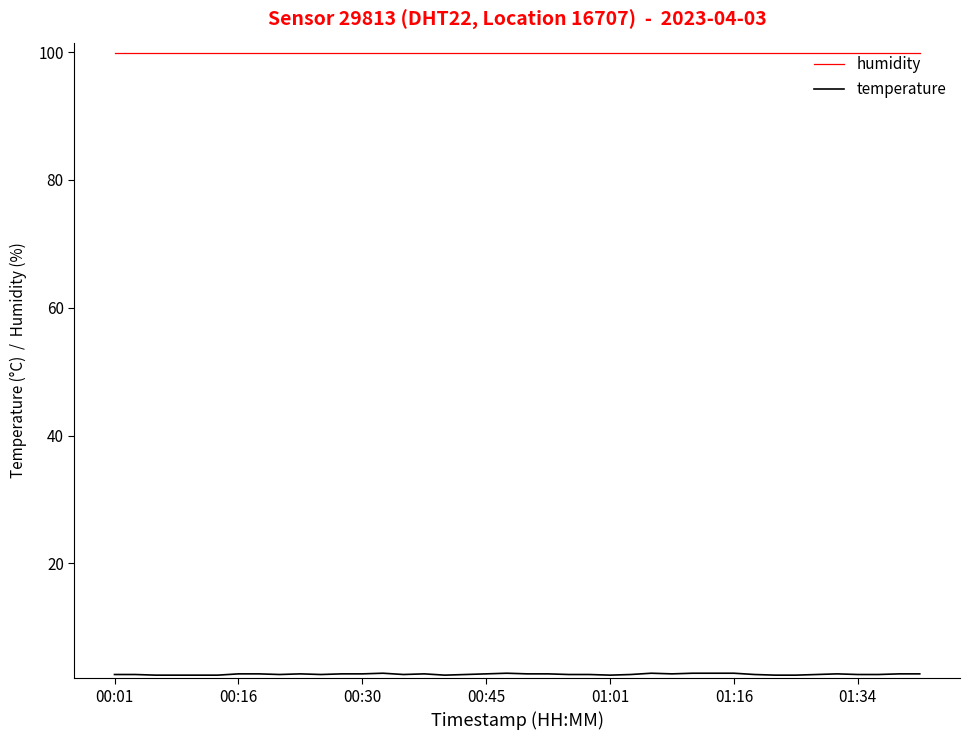

What is the greatest value displayed?

99.9